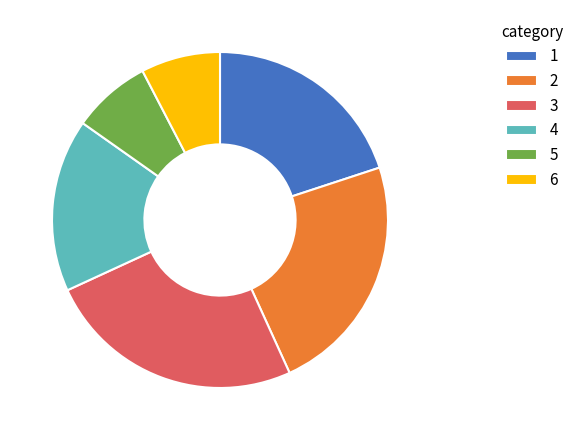

Which has a higher value, 2 or 3?

3